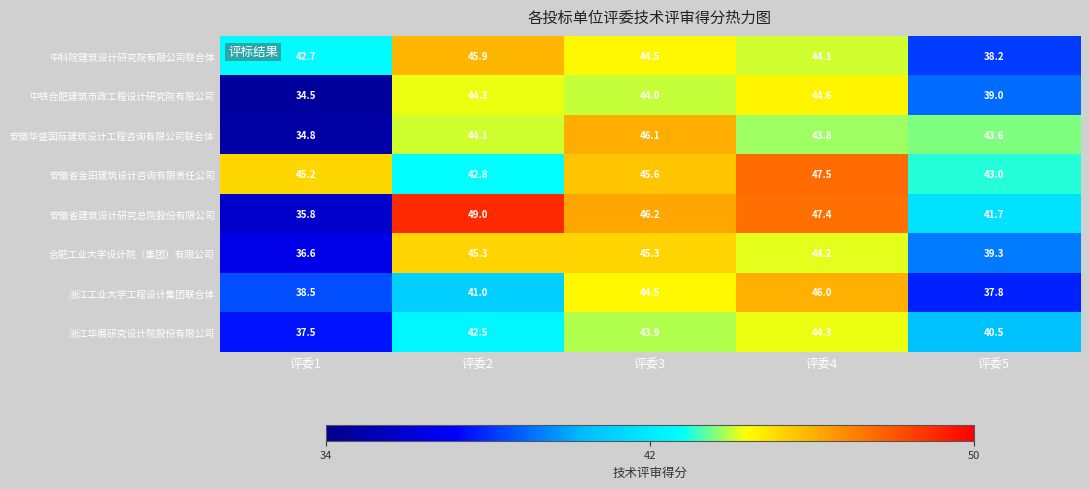

How many data points does each series have?

5